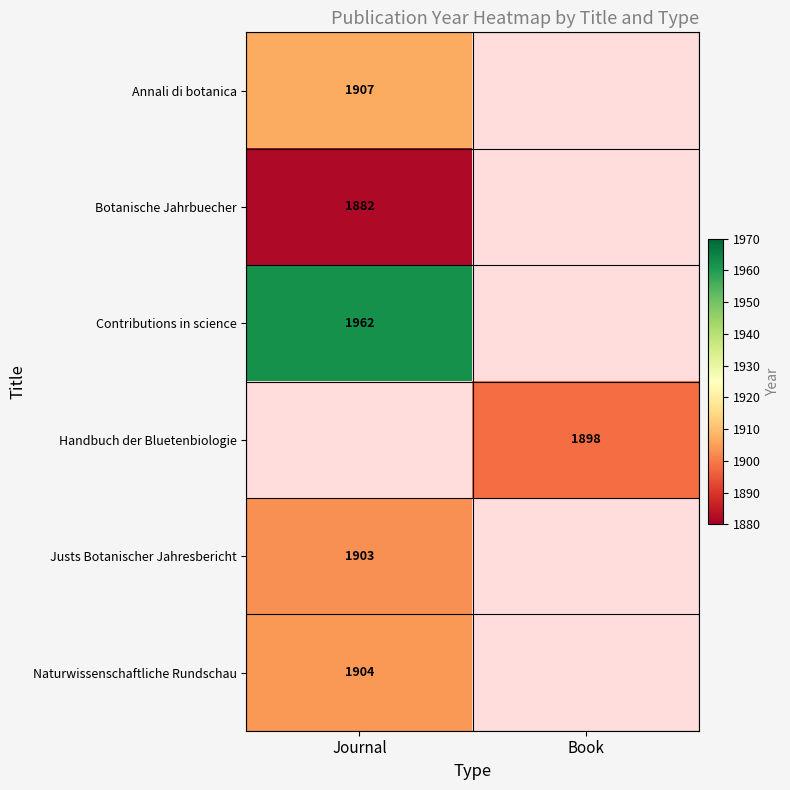

What is the maximum value shown in the chart?

1962.0